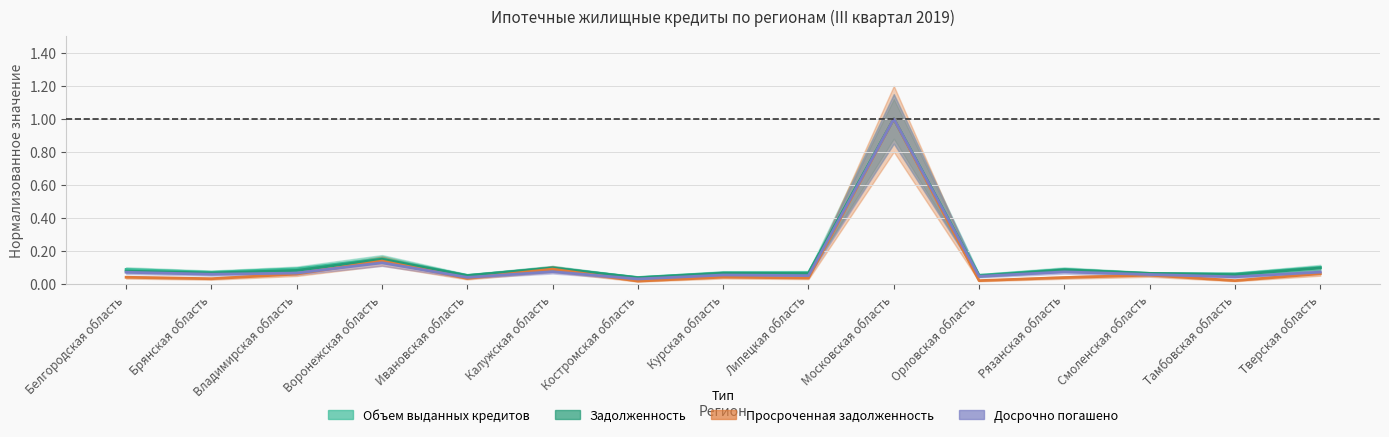

What are all the series names shown in the legend?

Объем выданных кредитов, Задолженность, Просроченная задолженность, Досрочно погашено